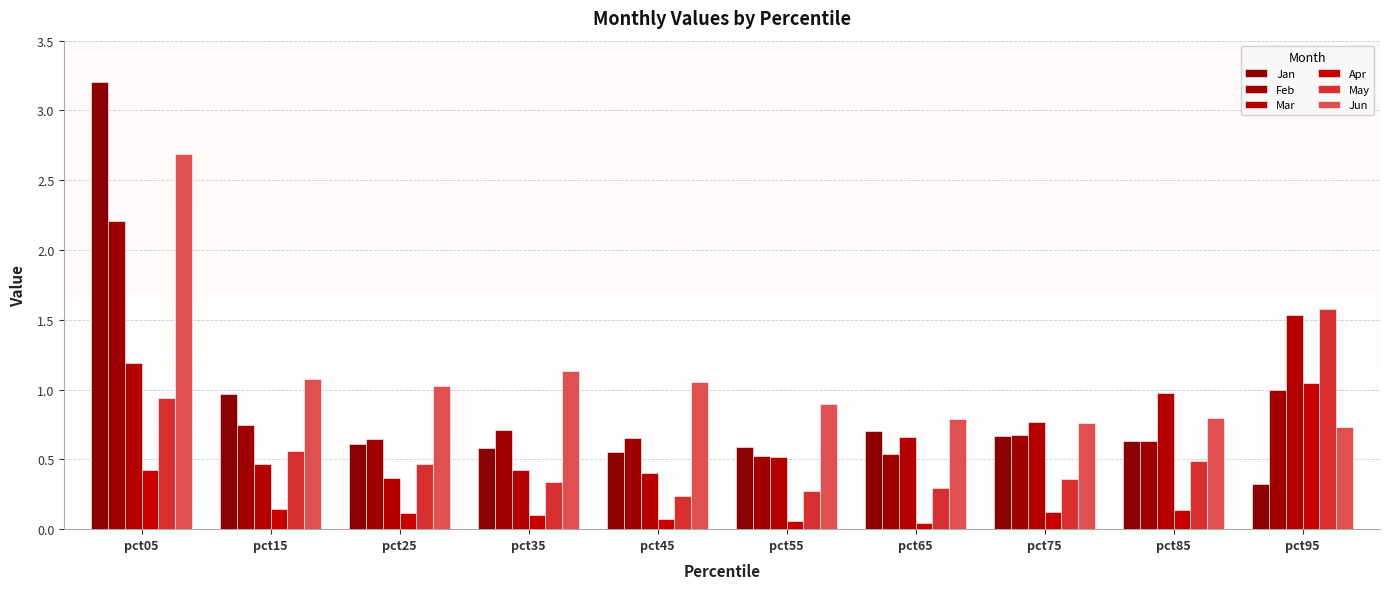

What is the greatest value displayed?

3.2